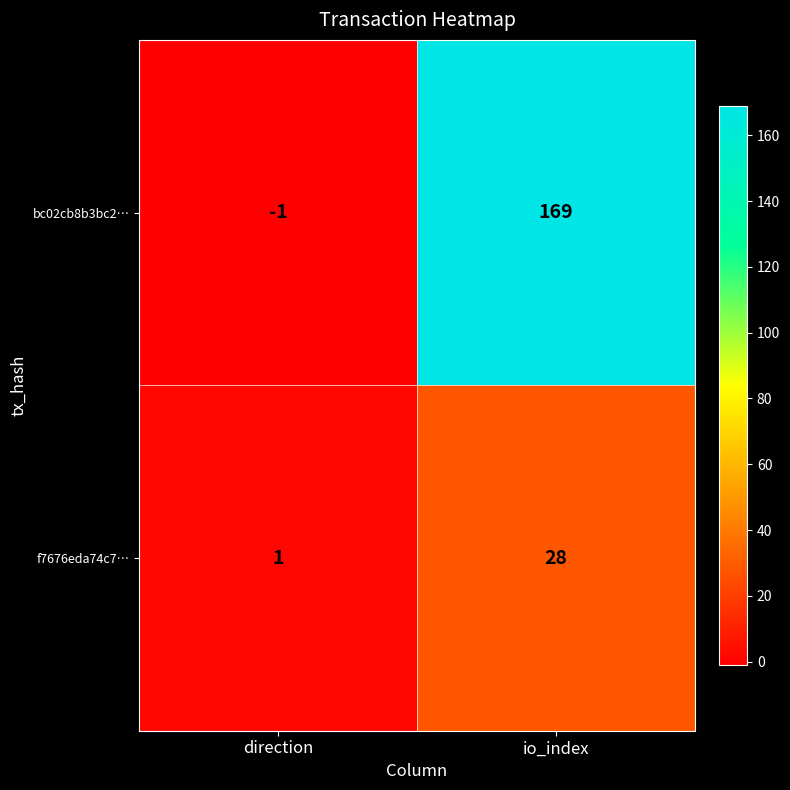

Reading left to right, what are all the values shown in this chart?

bc02cb8b3bc2…: direction=-1	io_index=169
f7676eda74c7…: direction=1	io_index=28